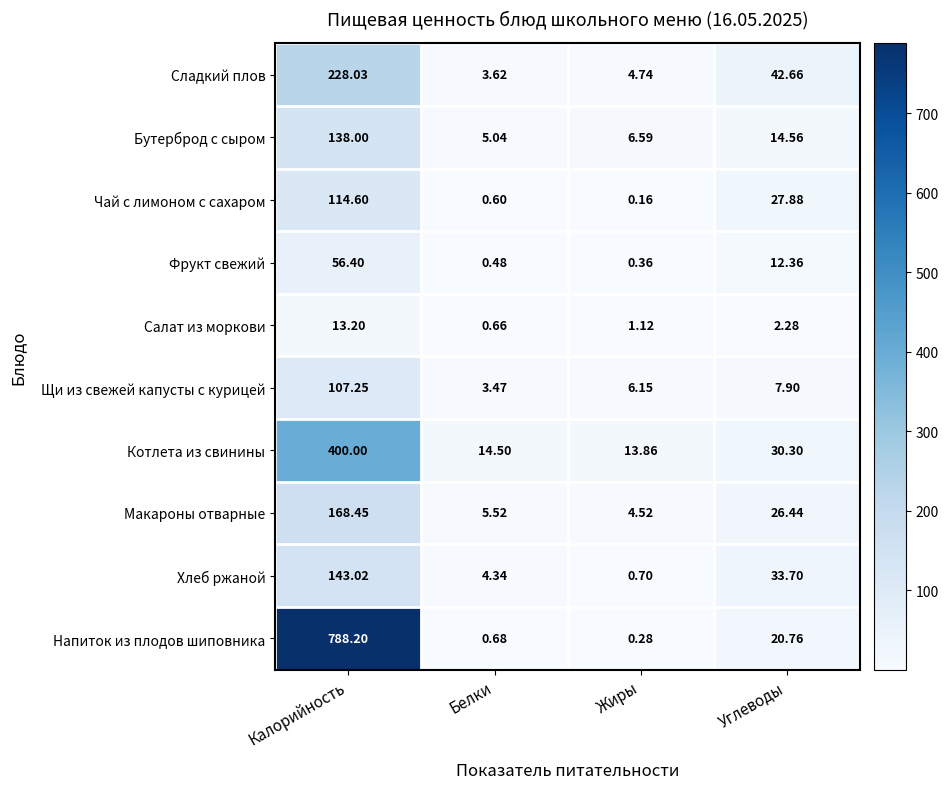

Which series has the widest spread of values?

Напиток из плодов шиповника